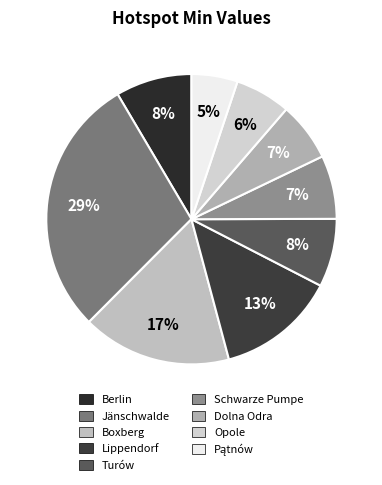

To the nearest percent, what is the average slice percentage?

11%